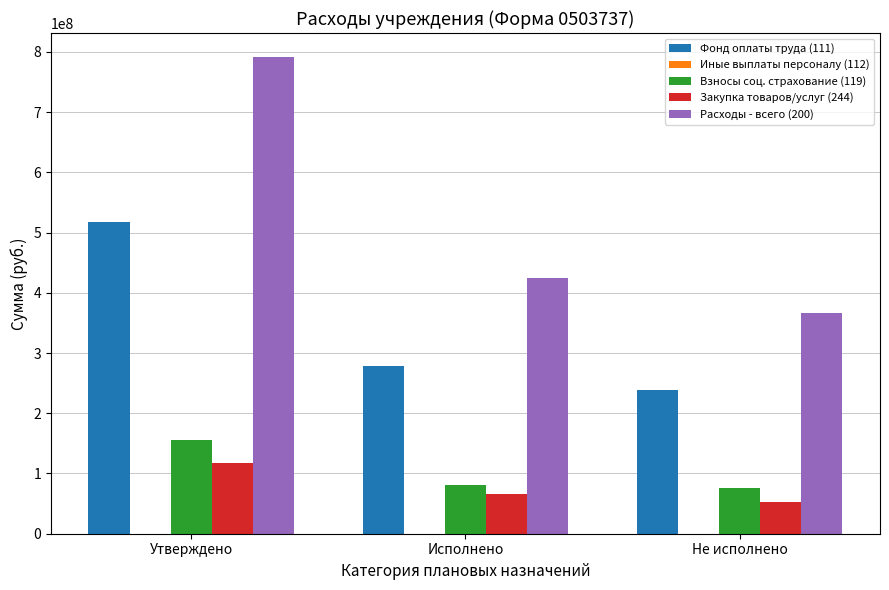

Is the value of Взносы соц. страхование (119) at Исполнено greater than the value of Фонд оплаты труда (111) at Исполнено?

No